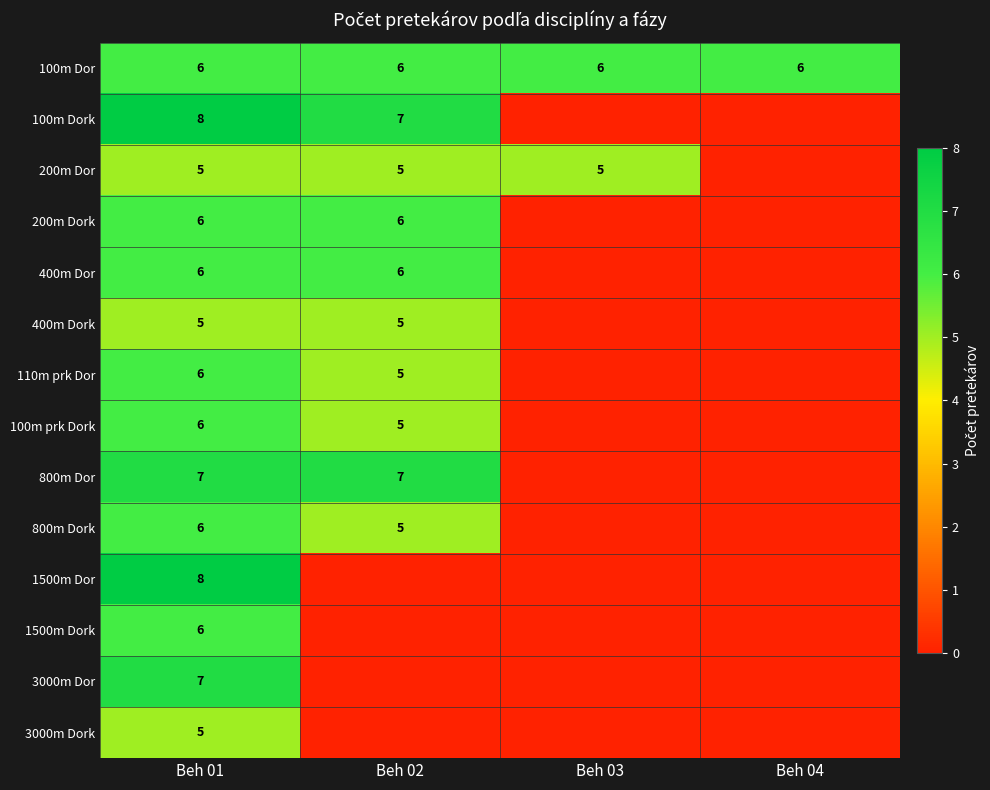

True or false: 400m Dork has a value of 5 at Beh 01.

True